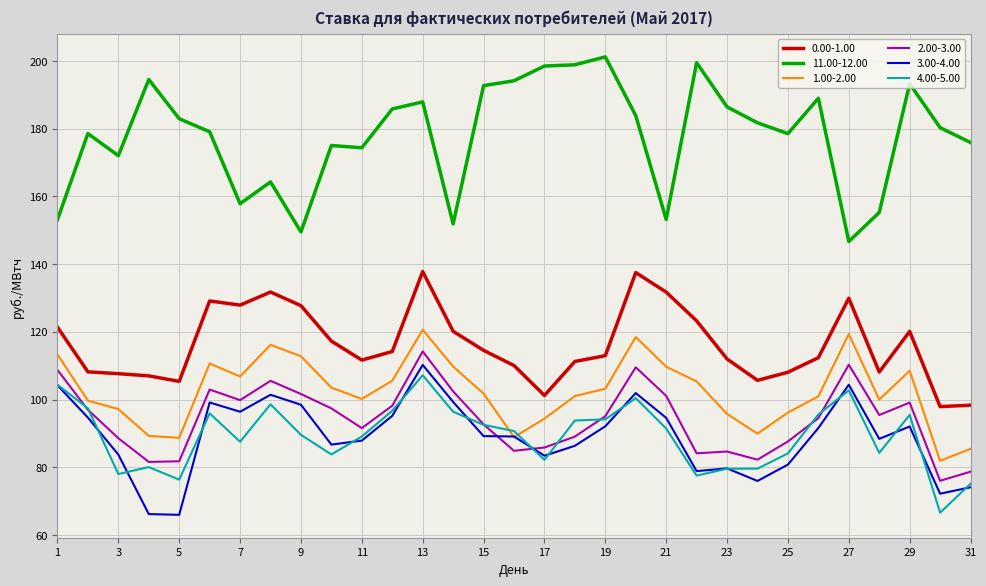

What is the maximum value shown in the chart?

201.2